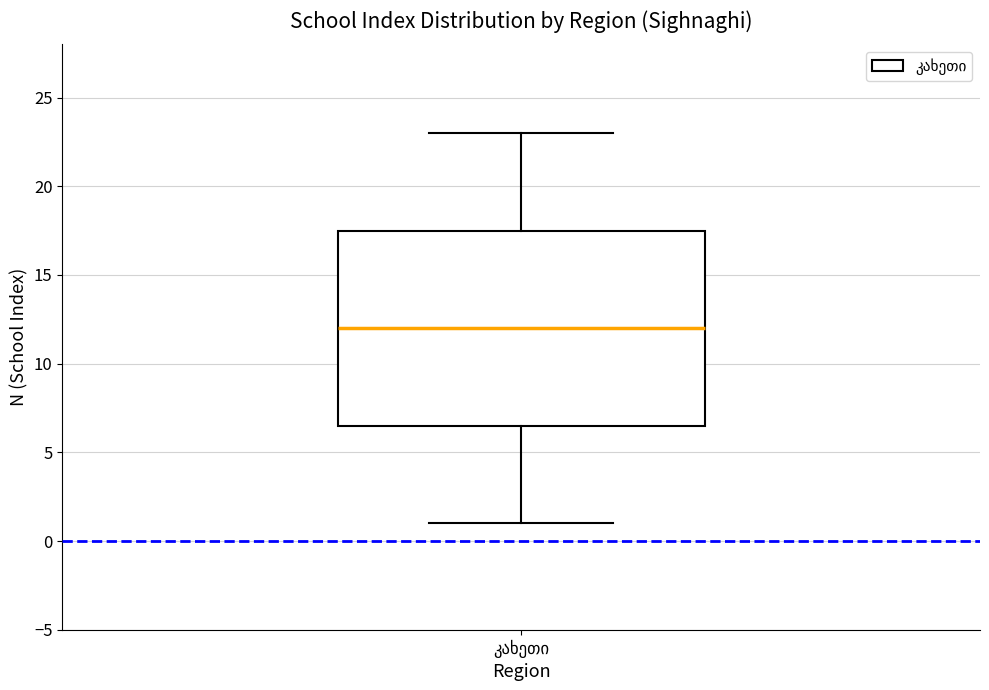

Read this box plot against the y-axis: the position of the median line, the range covered by the box, and the ends of both whiskers. The values are not printed on the chart, so give them approximately, as read against the axis.

median 12.0, box 6.5 to 17.5, whiskers 1.0 to 23.0